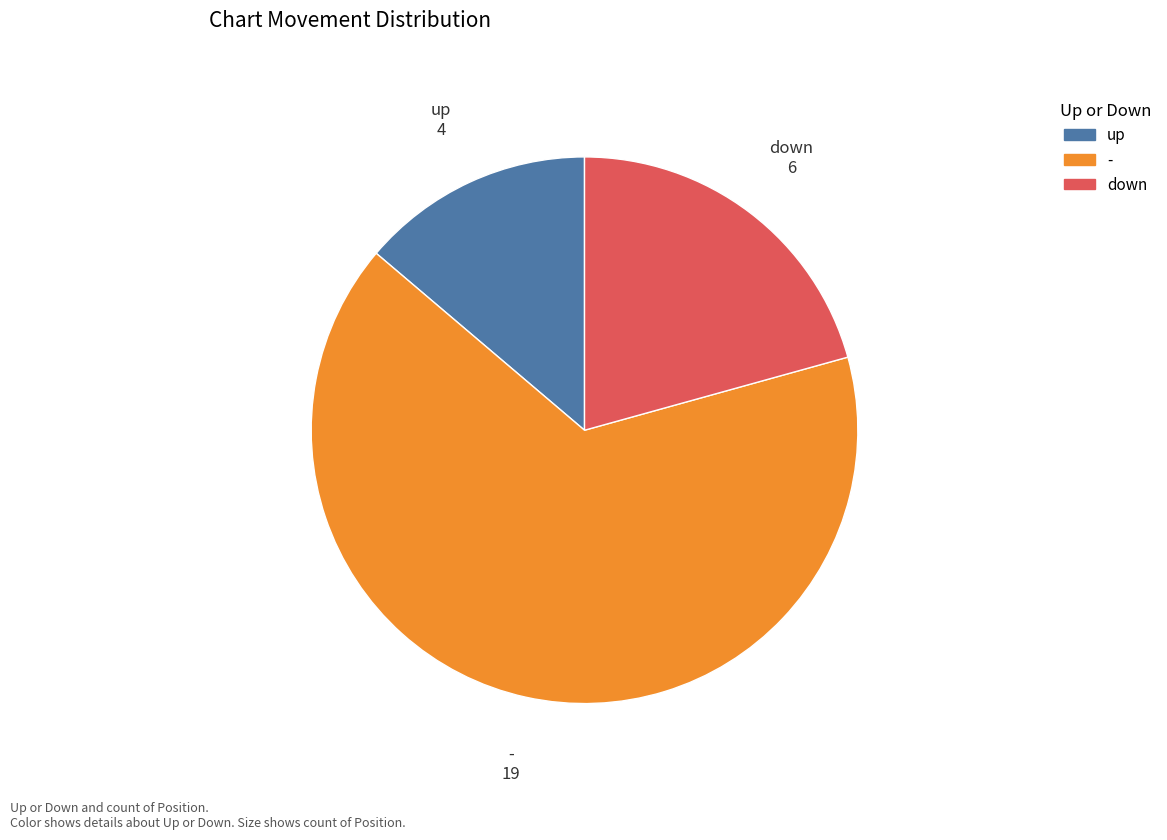

Does - represent more than half of the total?

Yes